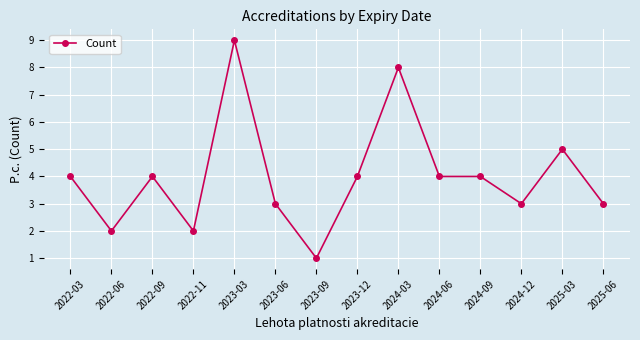

How many categories are shown in the chart?

14